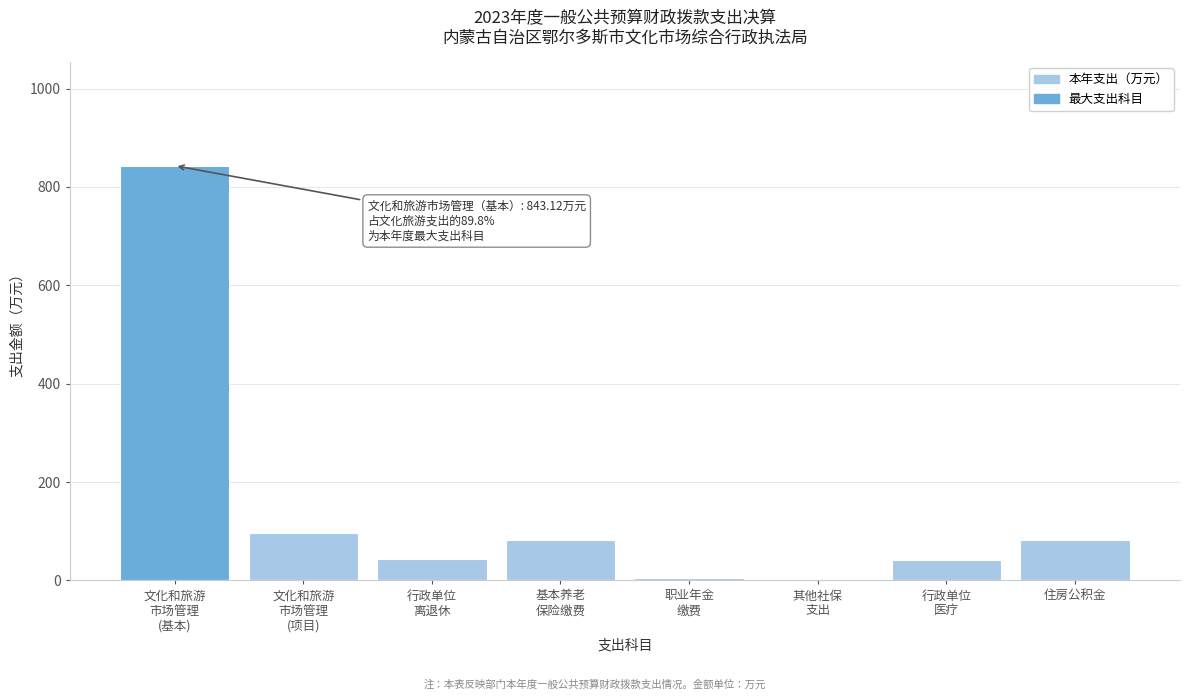

What is the greatest value displayed?

843.1